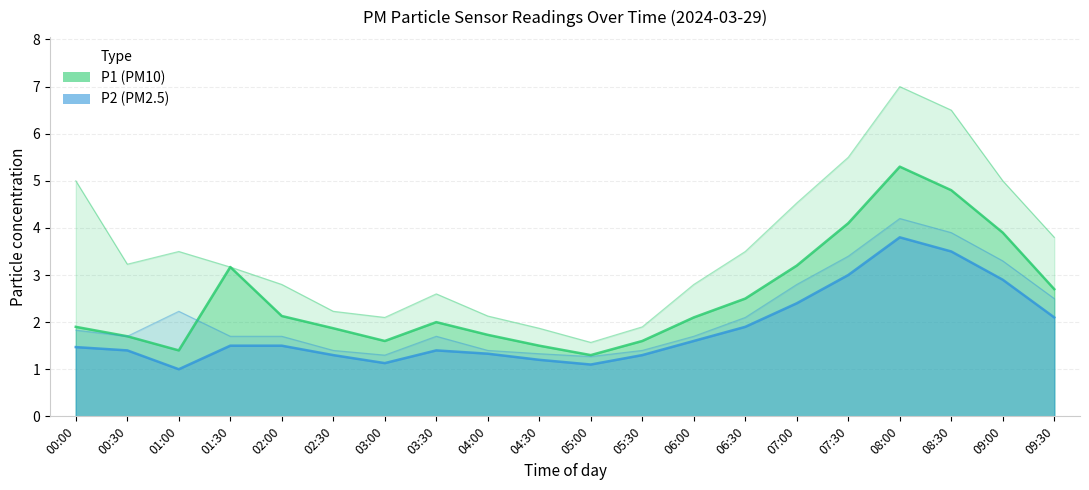

What position from the right is 06:30?

7